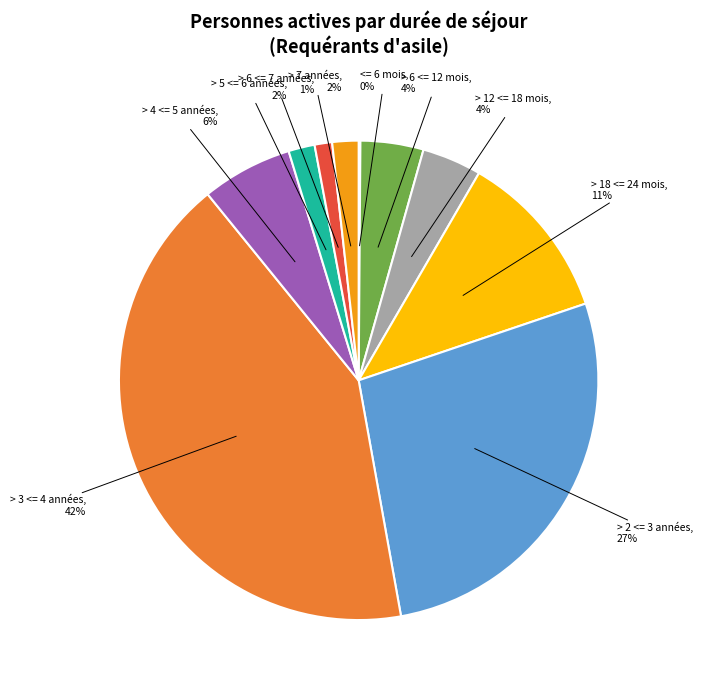

Between > 5 <= 6 années and > 6 <= 7 années, which is larger?

> 5 <= 6 années